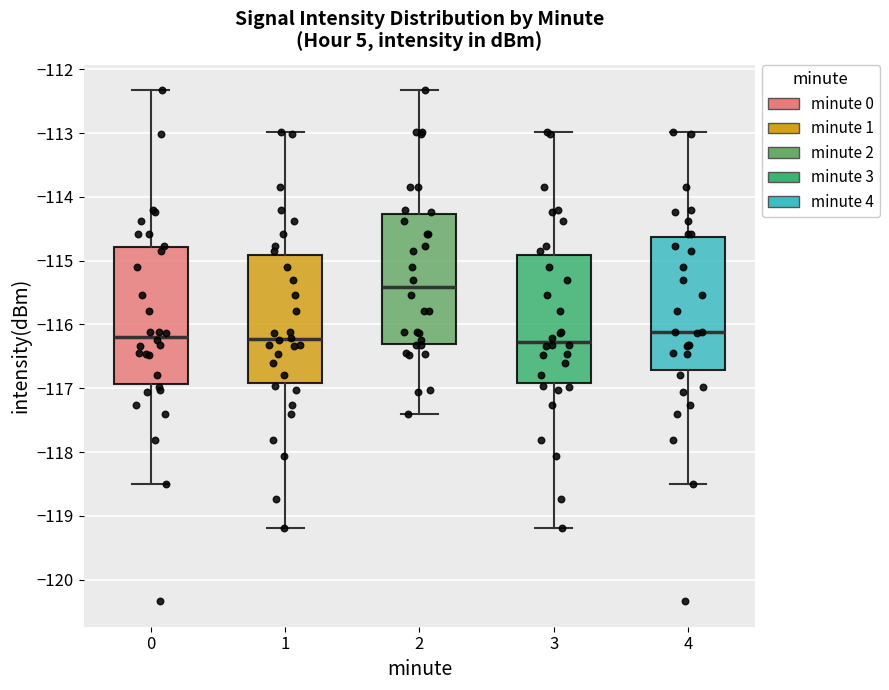

Reading left to right, read every box against the y-axis: the position of its median line, the range the box covers, and the ends of its whiskers. The values are not printed on the chart, so give them approximately, as read against the axis.

0: median -116.2, box -116.9 to -114.8, whiskers -118.5 to -112.3
1: median -116.2, box -116.9 to -114.9, whiskers -119.2 to -113.0
2: median -115.4, box -116.3 to -114.3, whiskers -117.4 to -112.3
3: median -116.3, box -116.9 to -114.9, whiskers -119.2 to -113.0
4: median -116.1, box -116.7 to -114.6, whiskers -118.5 to -113.0